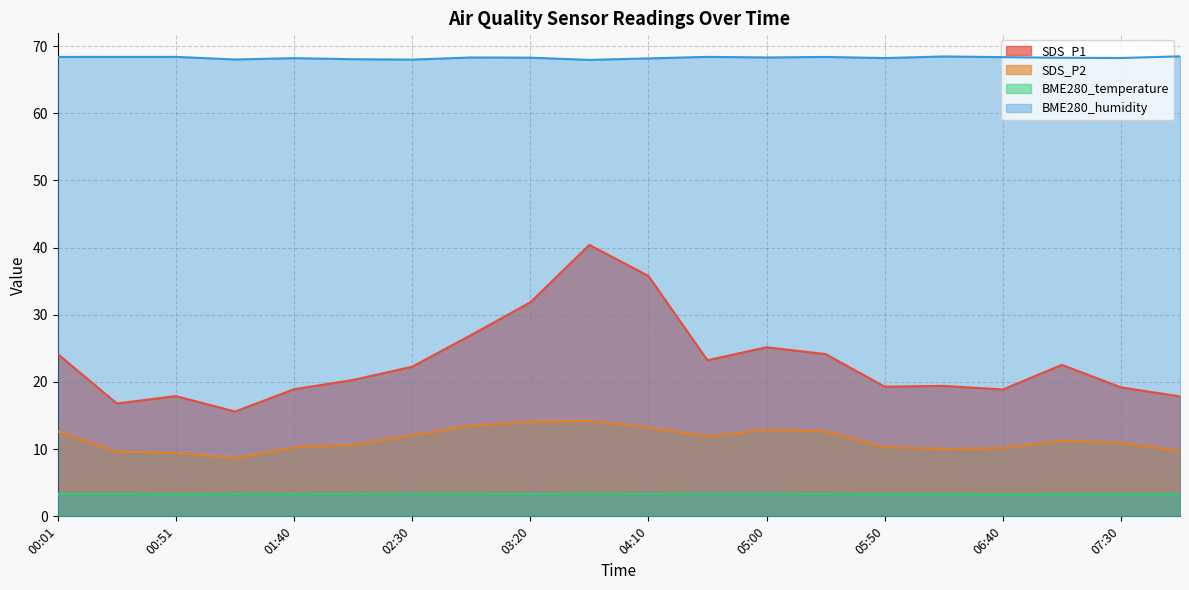

What are all the series names shown in the legend?

SDS_P1, SDS_P2, BME280_temperature, BME280_humidity